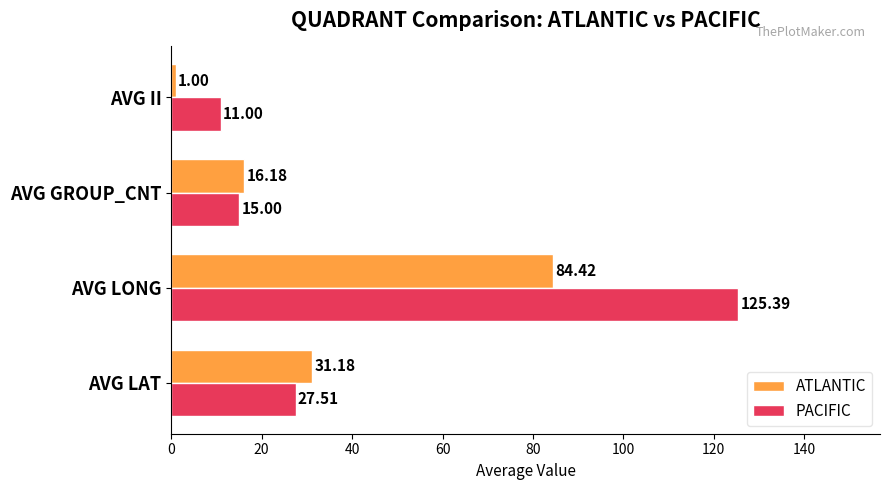

Which series has the largest total across all categories?

PACIFIC